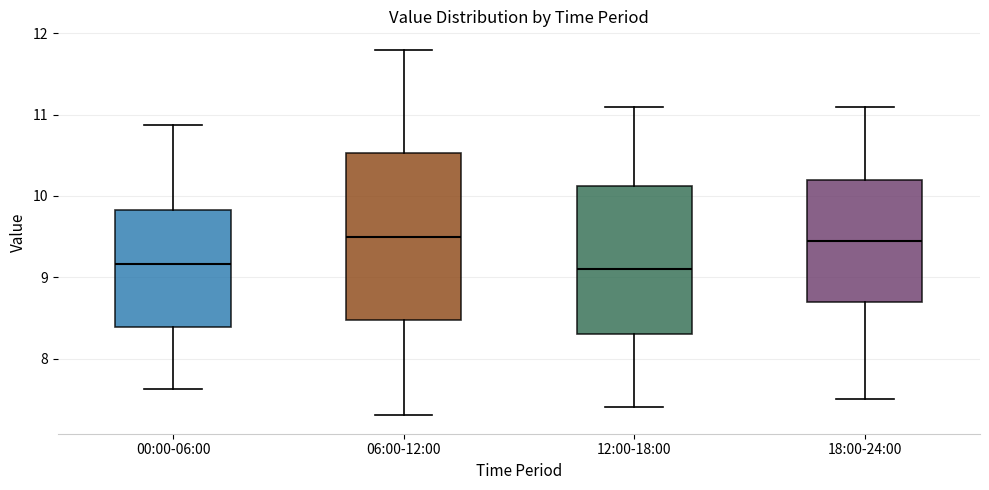

Reading left to right, transcribe this box plot: for each box, give where its median line is, the range the box spans, and where its two whiskers end, as read against the y-axis. The values are not printed on the chart, so give them approximately, as read against the axis.

00:00-06:00: median 9.2, box 8.4 to 9.8, whiskers 7.6 to 10.9
06:00-12:00: median 9.5, box 8.5 to 10.5, whiskers 7.3 to 11.8
12:00-18:00: median 9.1, box 8.3 to 10.1, whiskers 7.4 to 11.1
18:00-24:00: median 9.5, box 8.7 to 10.2, whiskers 7.5 to 11.1